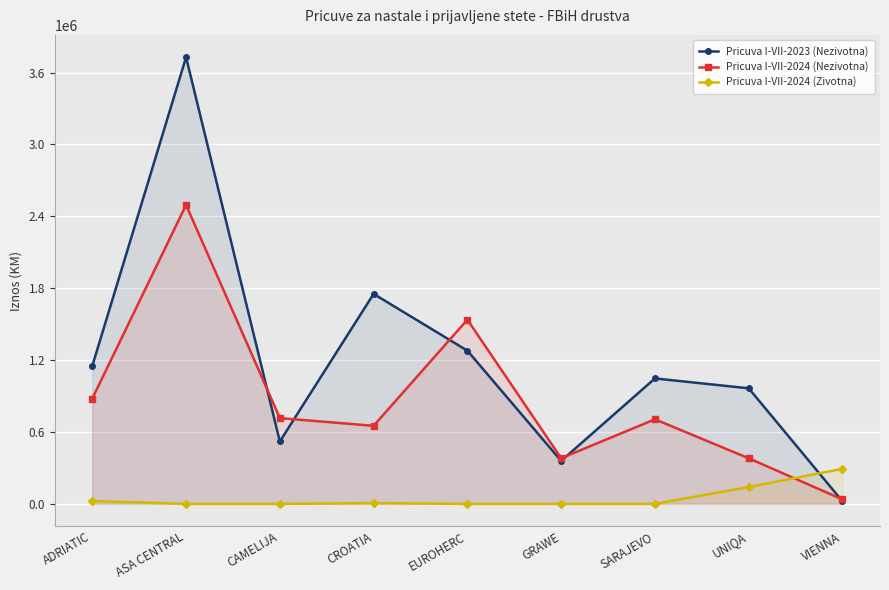

List the series in order of their peak value, highest first.

Pricuva I-VII-2023 (Nezivotna), Pricuva I-VII-2024 (Nezivotna), Pricuva I-VII-2024 (Zivotna)